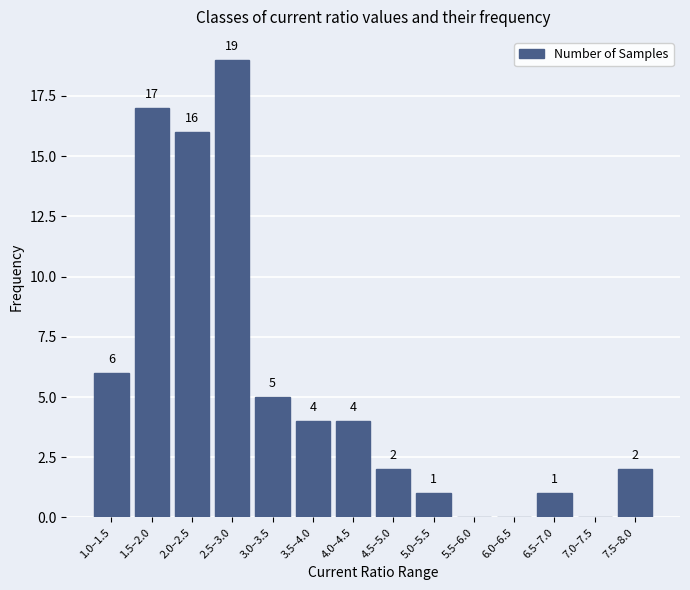

Reading right to left, what are all the values shown in this chart?

7.5–8.0=2	7.0–7.5=0	6.5–7.0=1	6.0–6.5=0	5.5–6.0=0	5.0–5.5=1	4.5–5.0=2	4.0–4.5=4	3.5–4.0=4	3.0–3.5=5	2.5–3.0=19	2.0–2.5=16	1.5–2.0=17	1.0–1.5=6